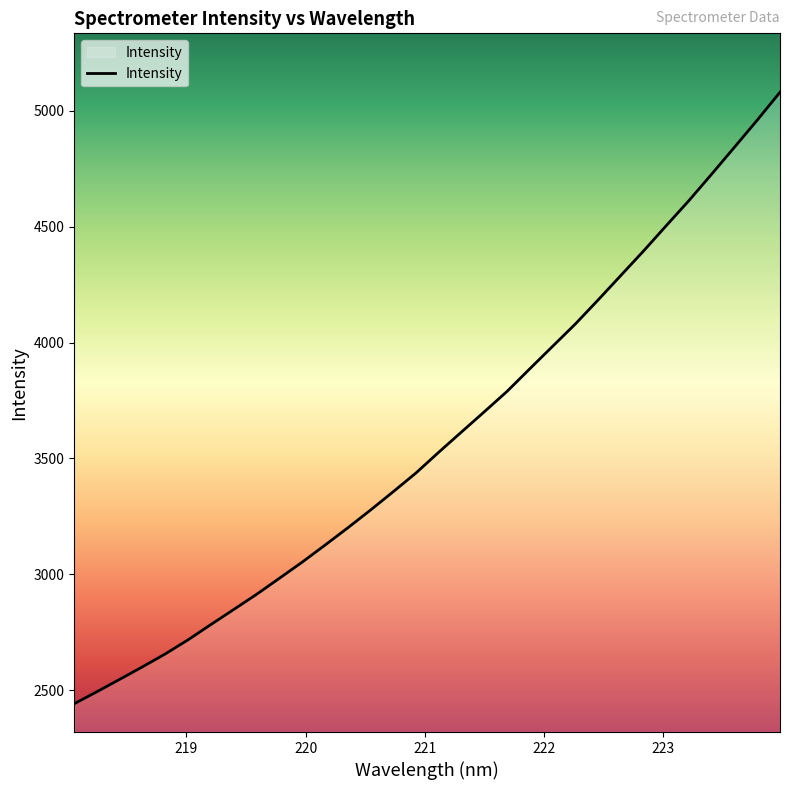

What is the greatest value displayed?

5079.2